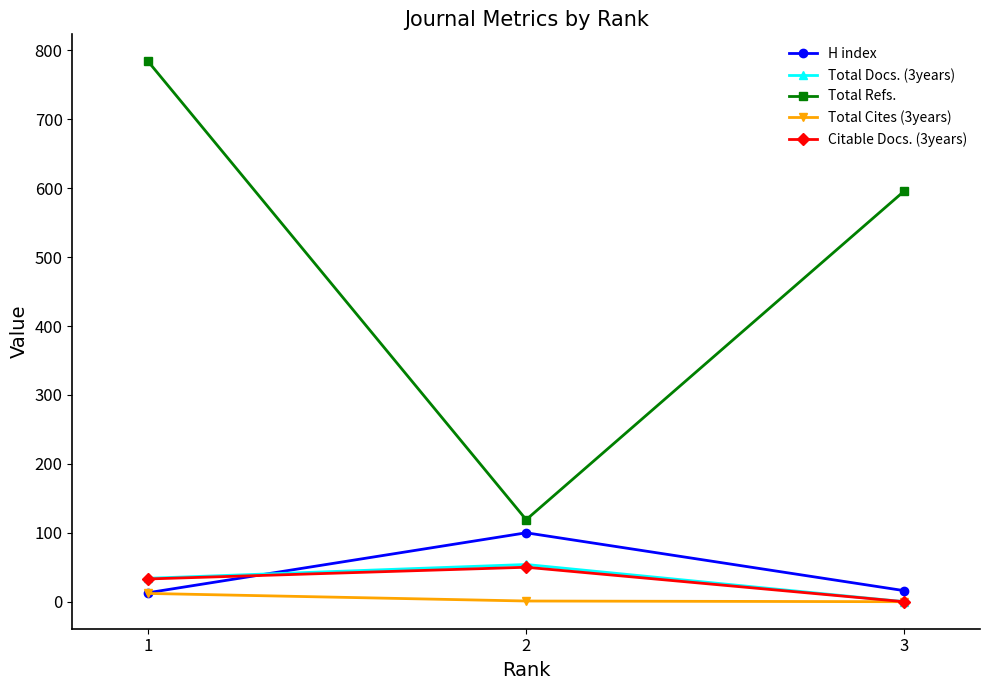

Which series changed the most between 1 and 3?

Total Refs.